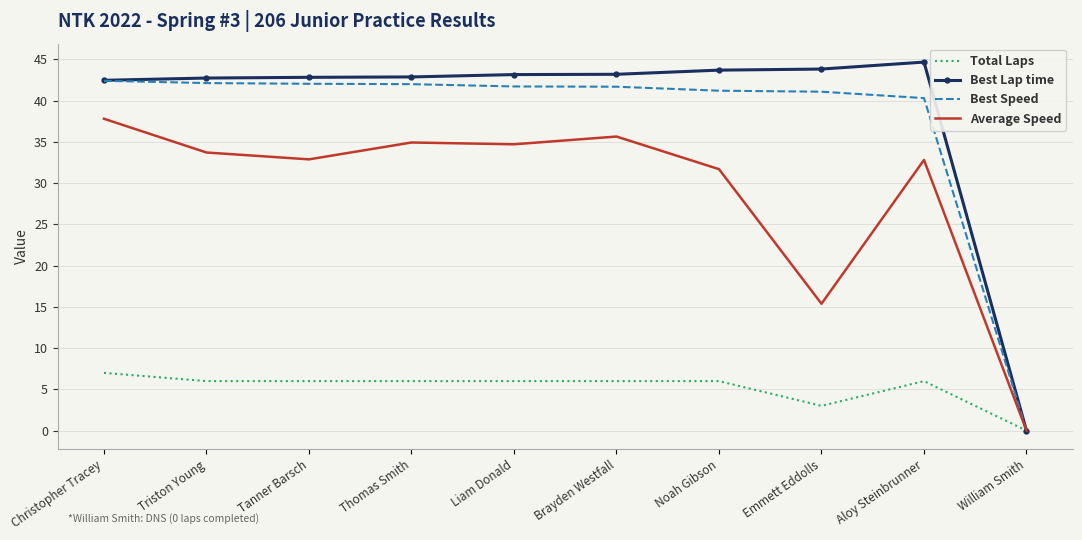

True or false: Best Speed has a value of 41.7 at Brayden Westfall.

True